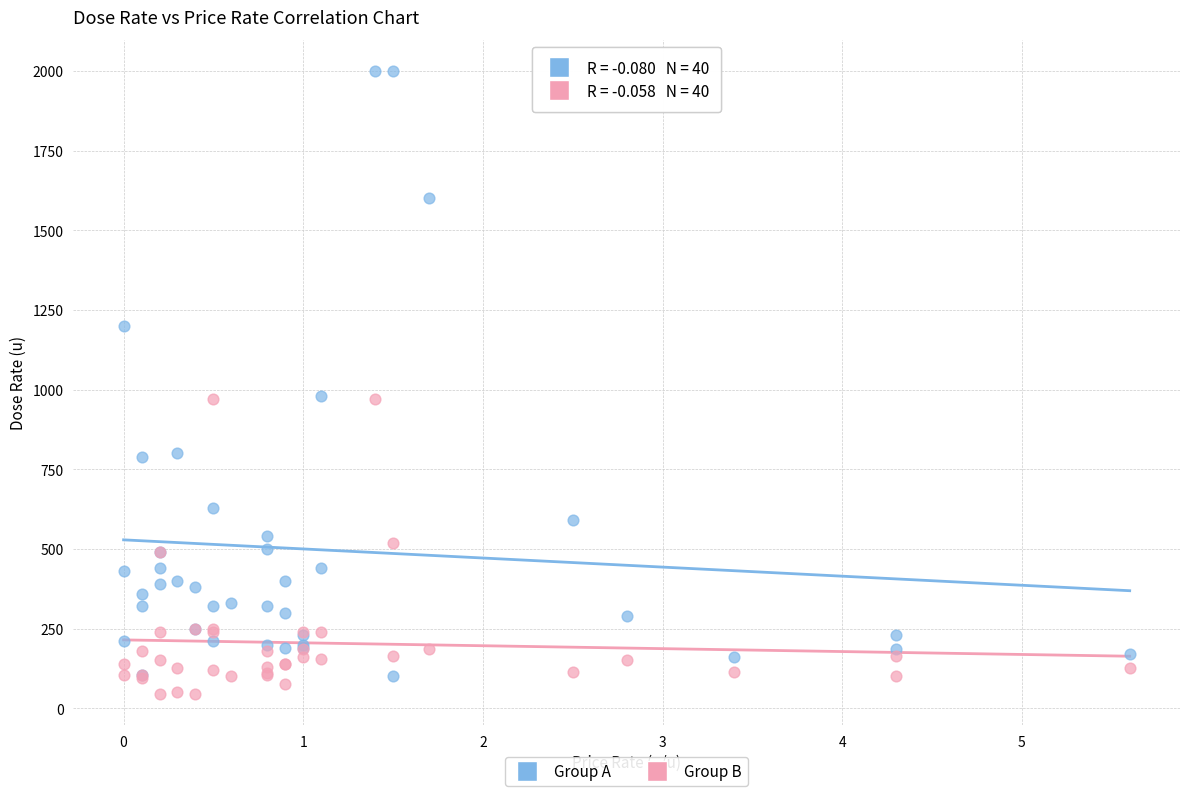

Which series reaches the maximum Y coordinate?

Group A